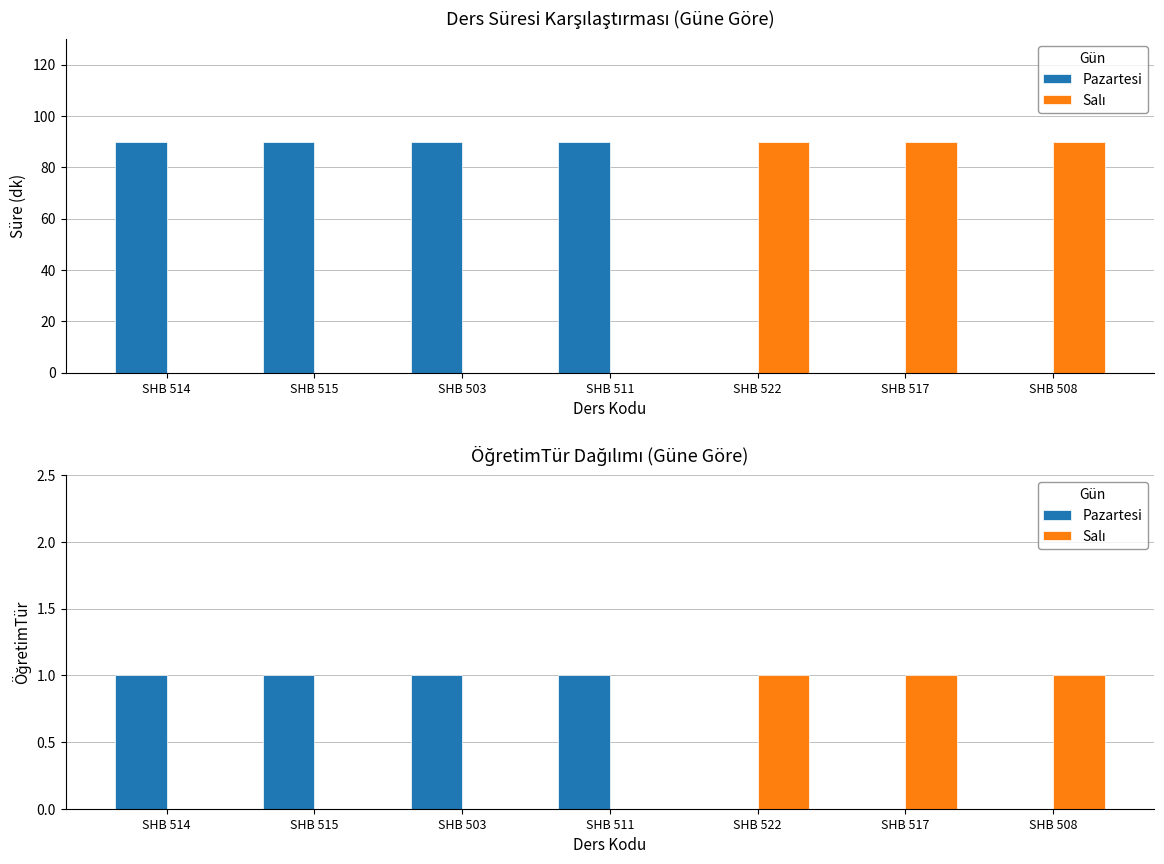

Does the chart contain any negative values?

No